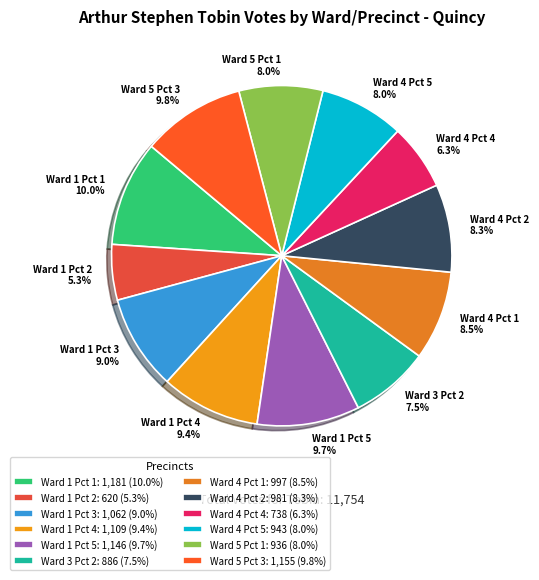

Which slice is the smallest?

Ward 1 Pct 2